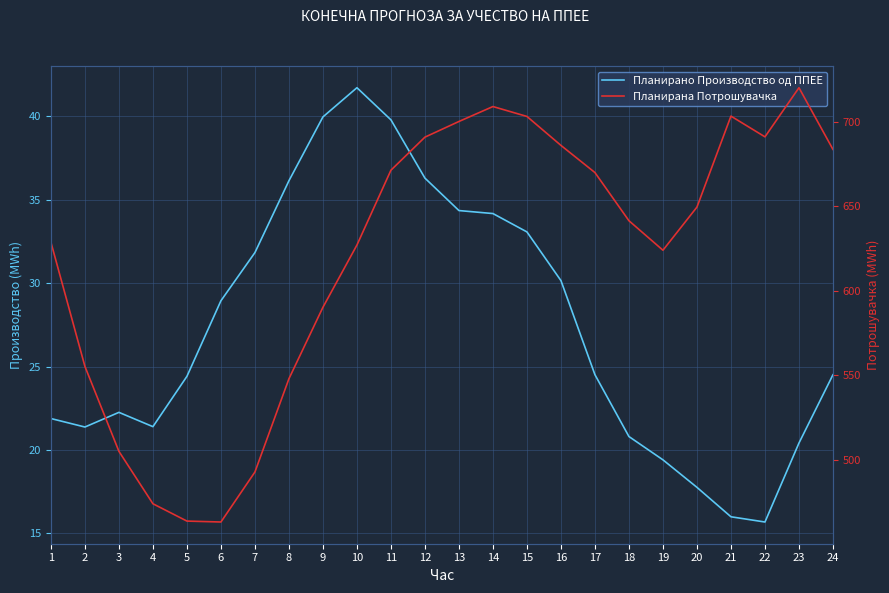

What is the lowest value of the Планирана Потрошувачка series?

463.0